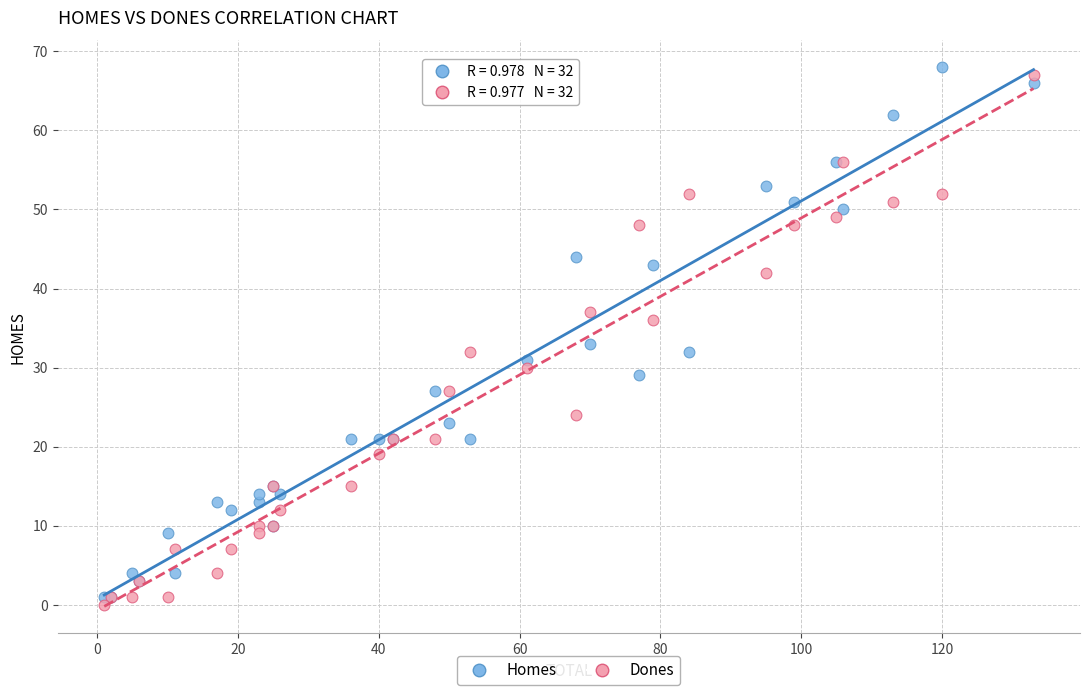

Across all series, what Y value is closest to 34?

33